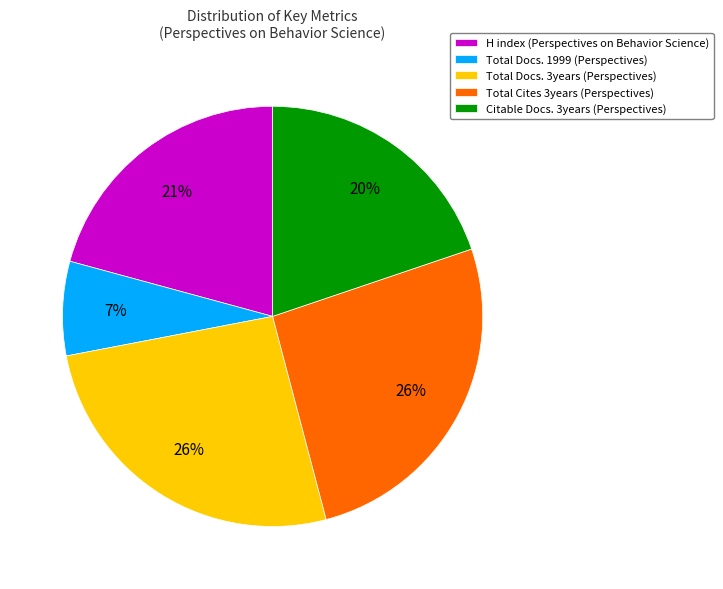

Which category has the smallest portion of the pie?

Total Docs. 1999 (Perspectives)